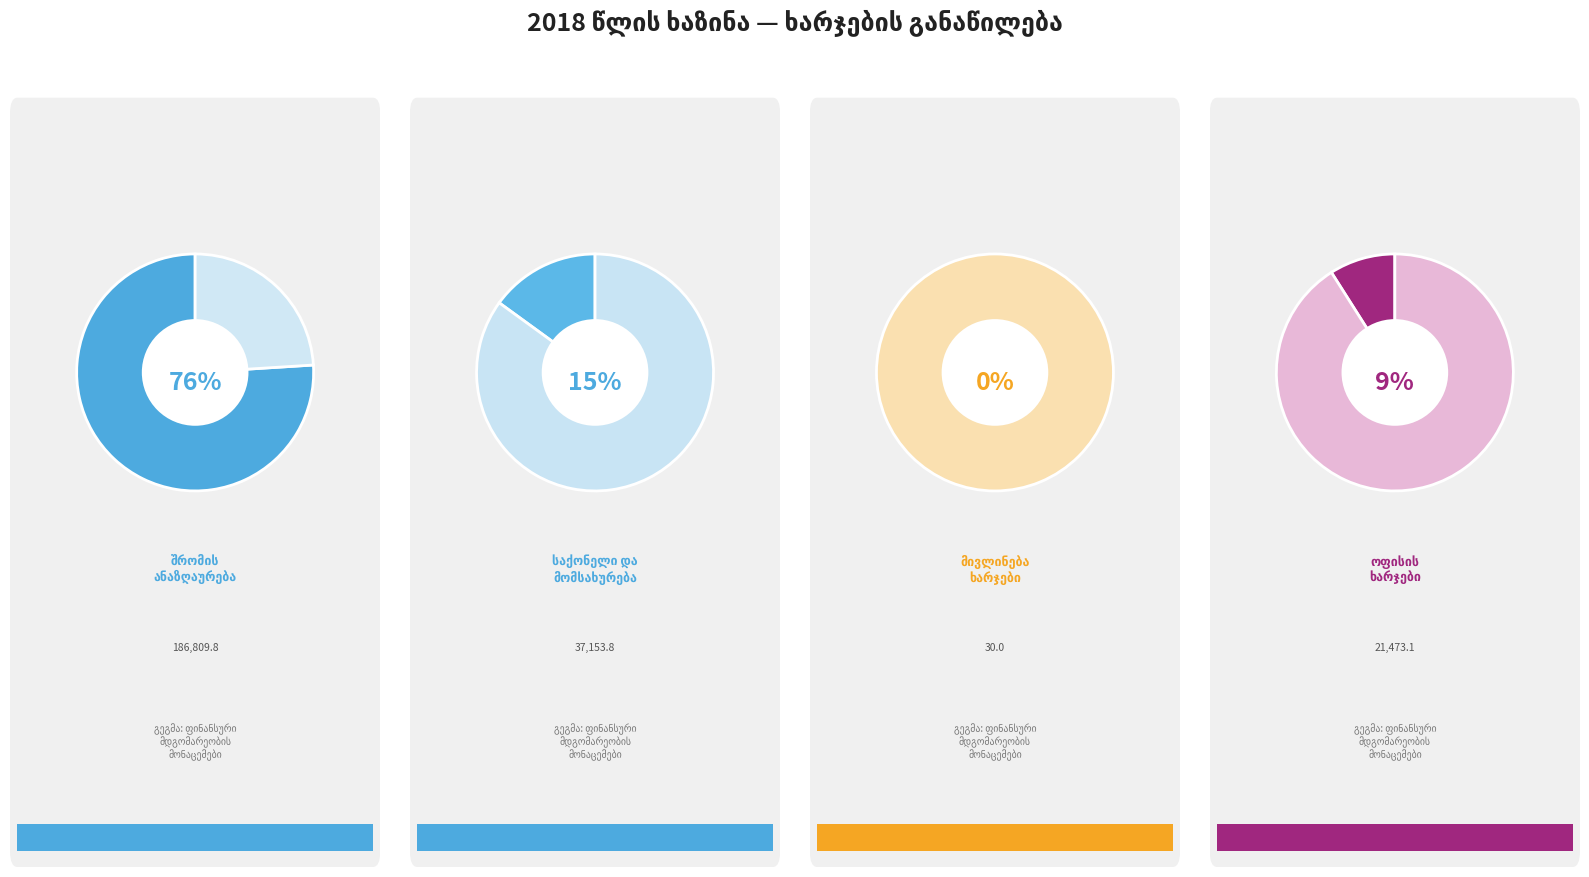

What is the largest slice in the pie chart?

შრომის ანაზღაურება